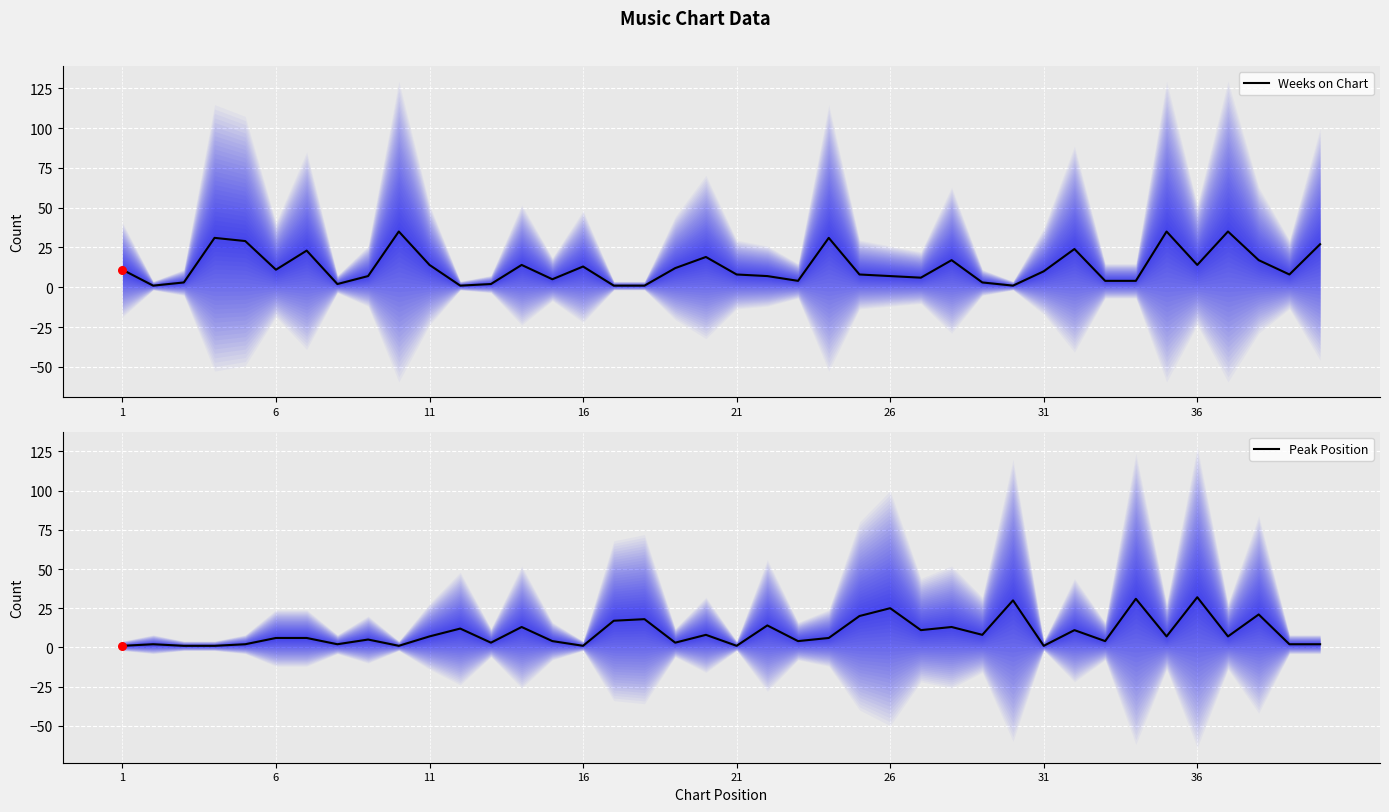

What are all the series names shown in the legend?

Weeks on Chart, Peak Position